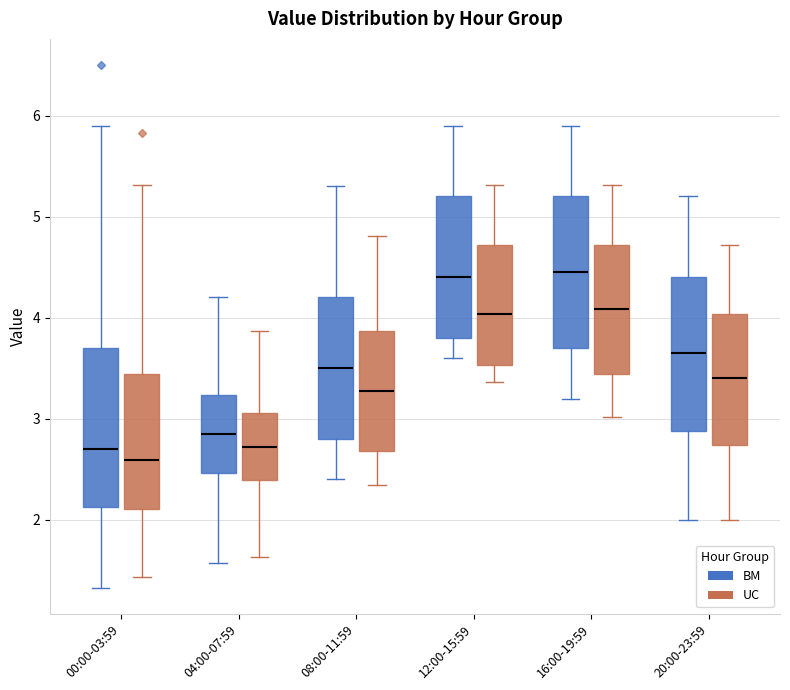

Where does the lower whisker of the box for 20:00-23:59 (BM) end on the y-axis? The values are not printed on the chart, so give them approximately, as read against the axis.

2.0